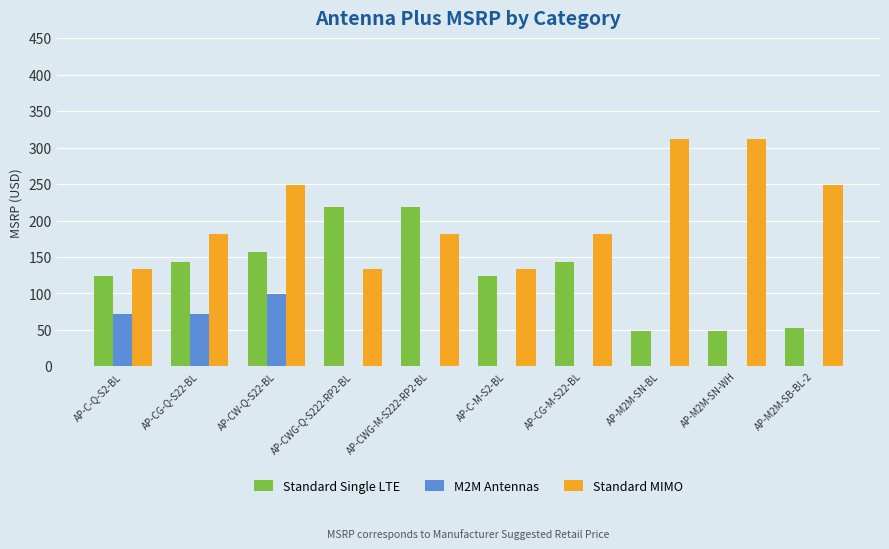

Is it true that Standard MIMO equals 181.2 at AP-CG-Q-S22-BL?

True